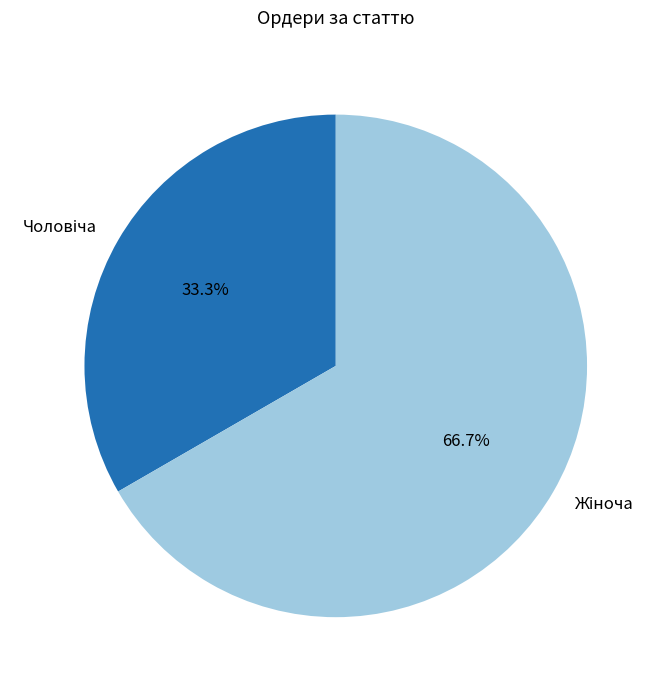

Count the number of slices in the pie.

2